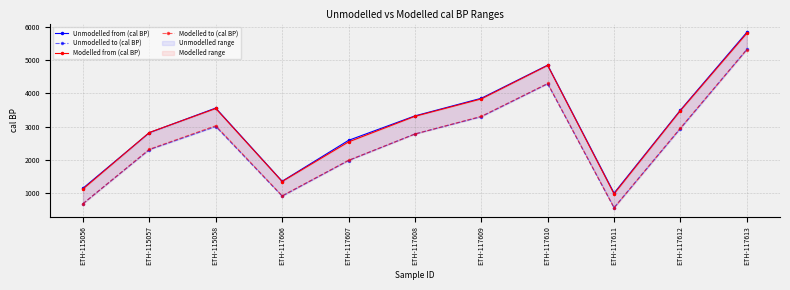

Which has a higher value, ETH-117610 or ETH-117613?

ETH-117613